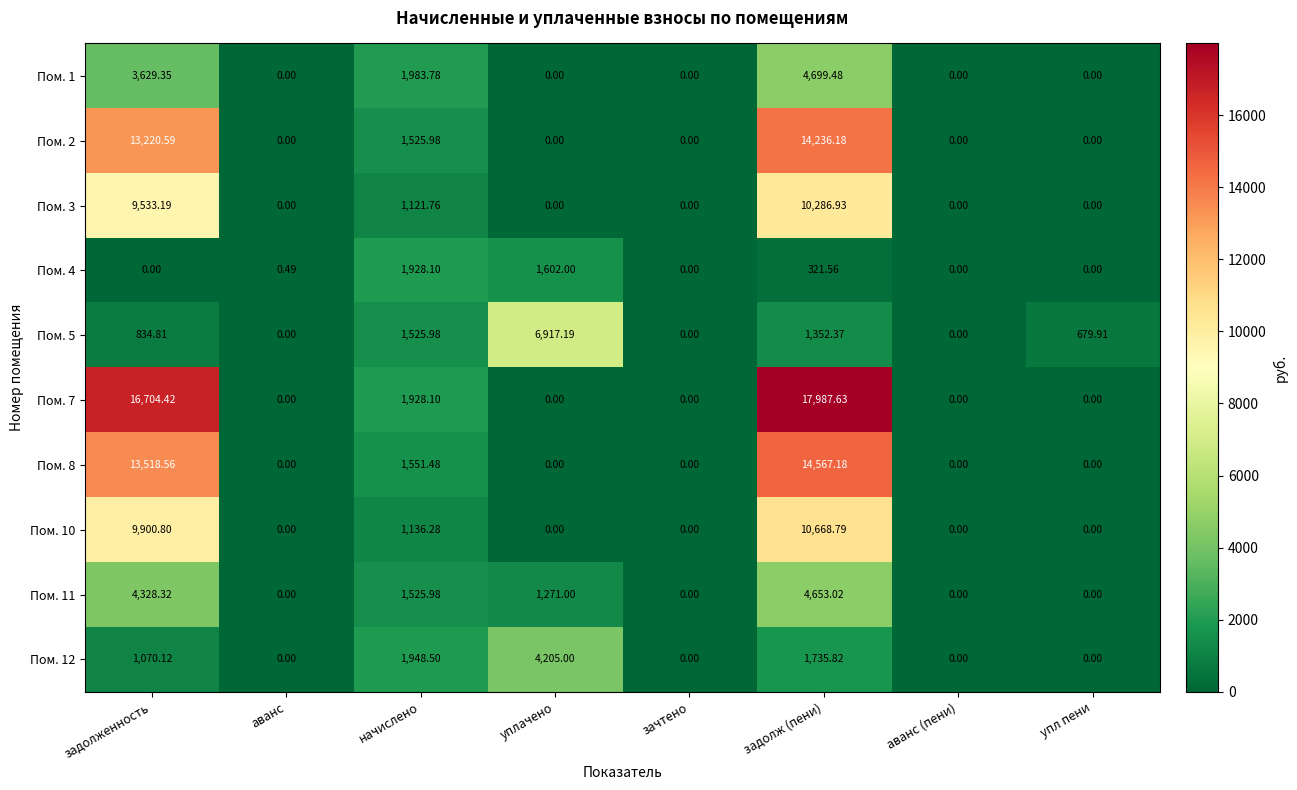

At which label is Пом. 5 closest to 3458?

начислено